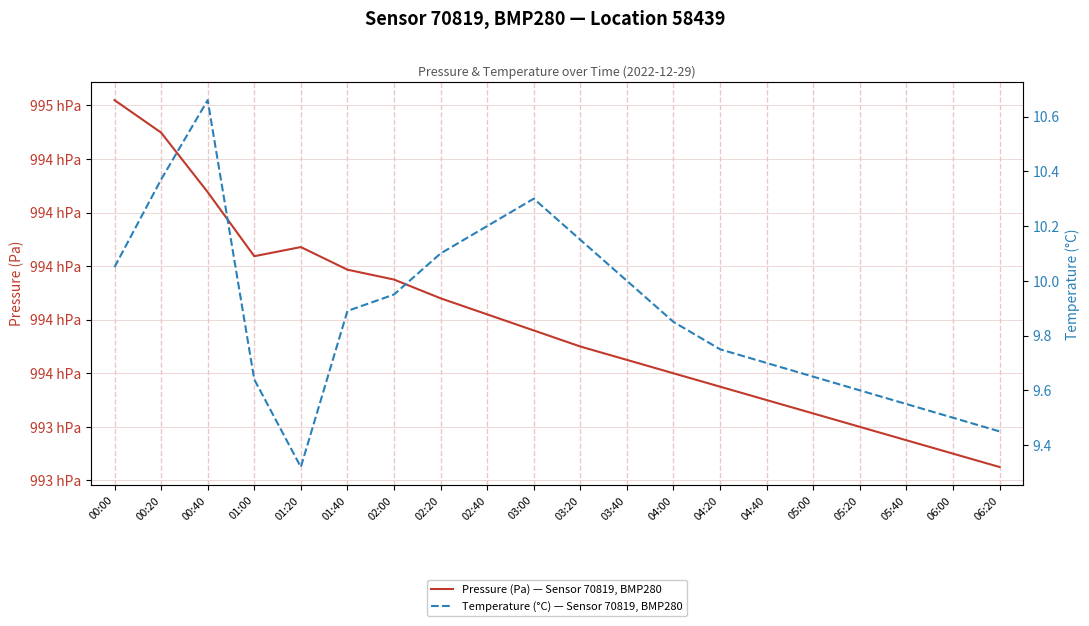

What is the value of the Temperature (°C) — Sensor 70819, BMP280 point at the 16th from the left?

9.7